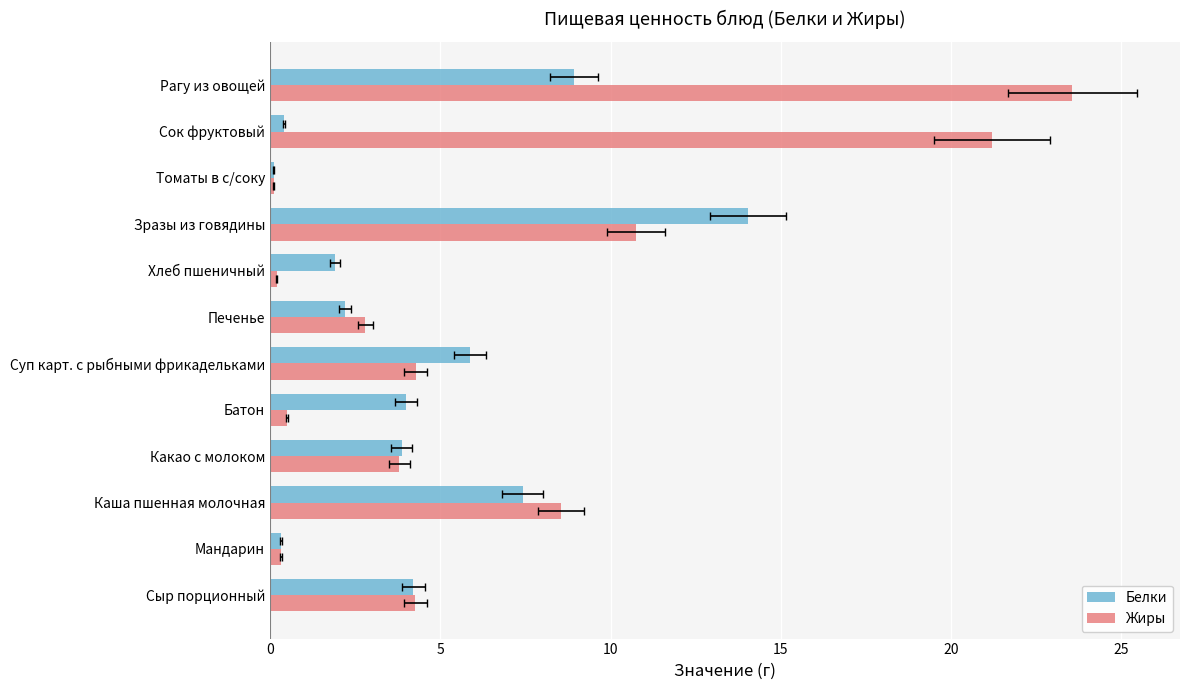

Are the bars grouped side by side (vs. stacked)?

Yes